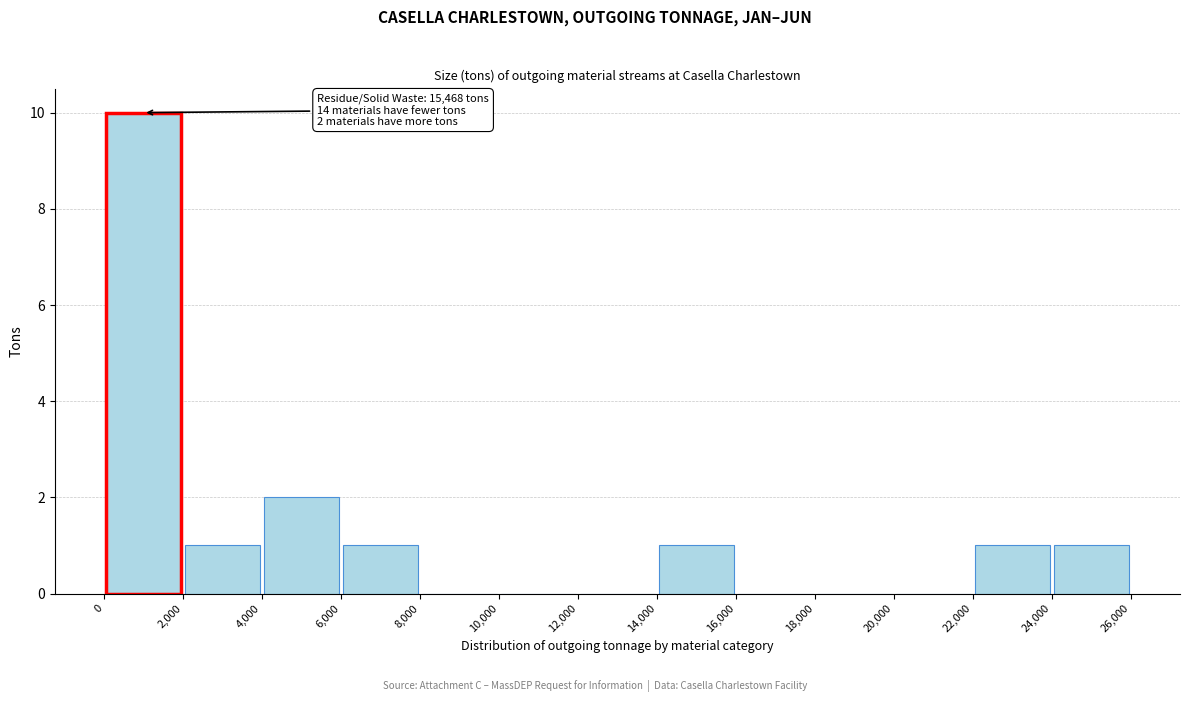

Which range on the x-axis has the tallest bar?

0 to 2,000